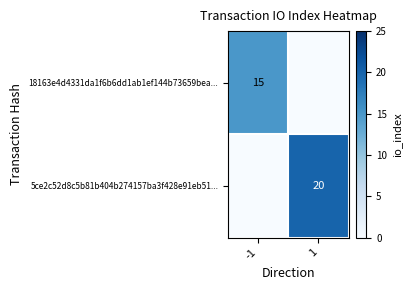

Is it true that 18163e4d4331da1f6b6dd1ab1ef144b73659bea... equals 7 at -1?

False